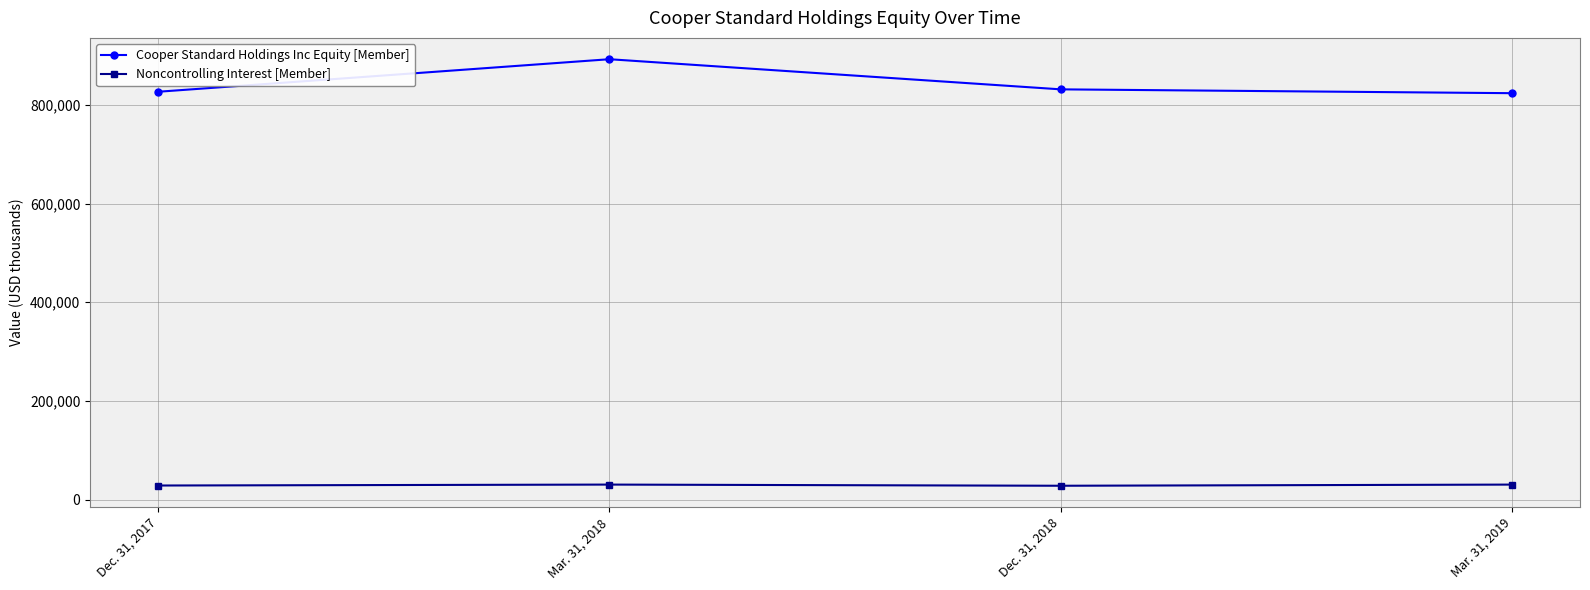

What is the difference between the maximum and minimum values in the Cooper Standard Holdings Inc Equity [Member] series?

68848